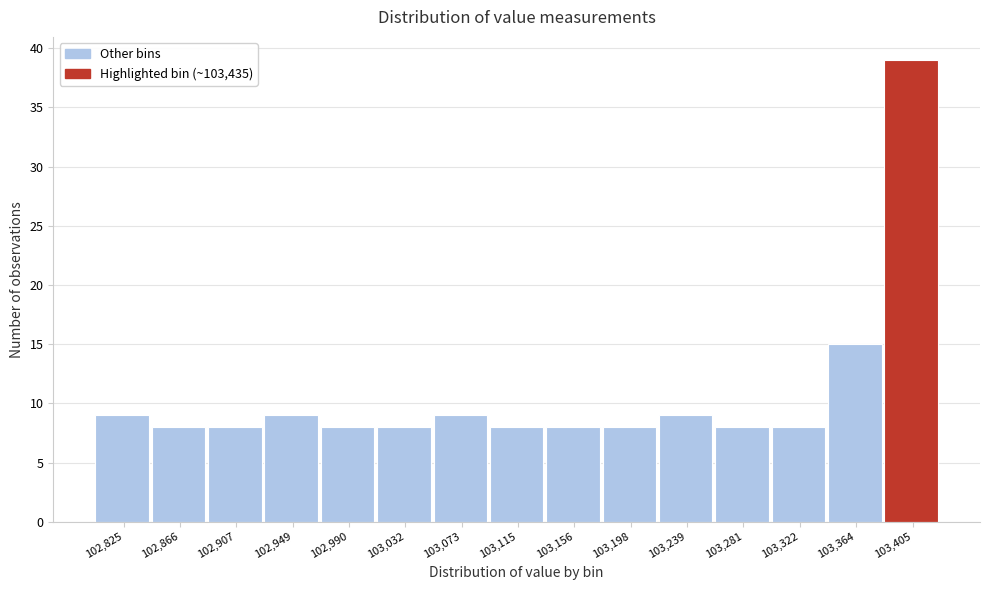

Reading right to left, list all the values displayed in this chart.

103,405=39	103,364=15	103,322=8	103,281=8	103,239=9	103,198=8	103,156=8	103,115=8	103,073=9	103,032=8	102,990=8	102,949=9	102,907=8	102,866=8	102,825=9